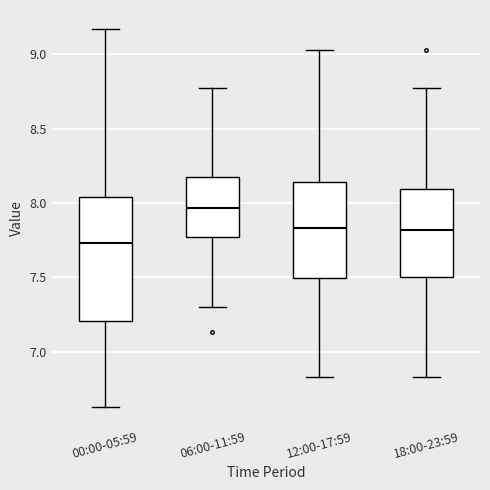

Which box is the tallest, from its lower edge to its upper edge?

00:00-05:59